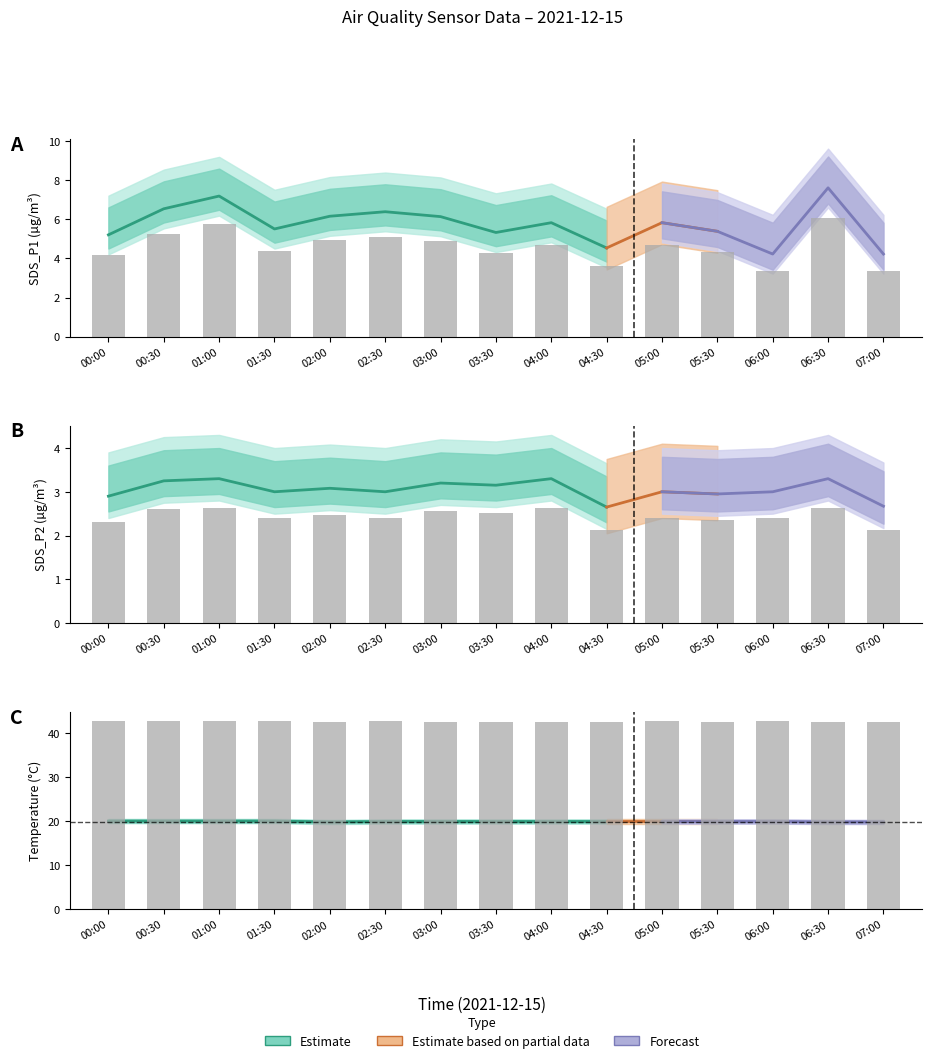

Is the value of SDS_P2 at 00:30 greater than the value of Humidity at 01:30?

No